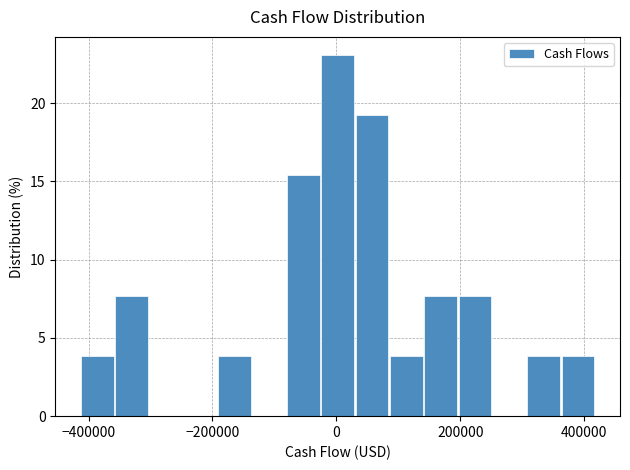

Around what value on the x-axis is the tallest bar? Give the approximate position of its centre, as read against the axis.

0